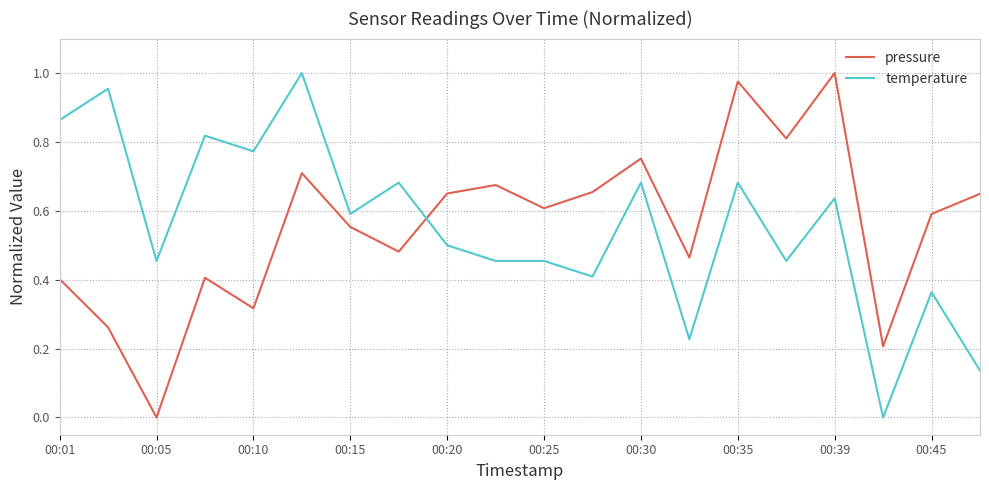

Which series ends up on top after the final intersection of pressure and temperature?

pressure